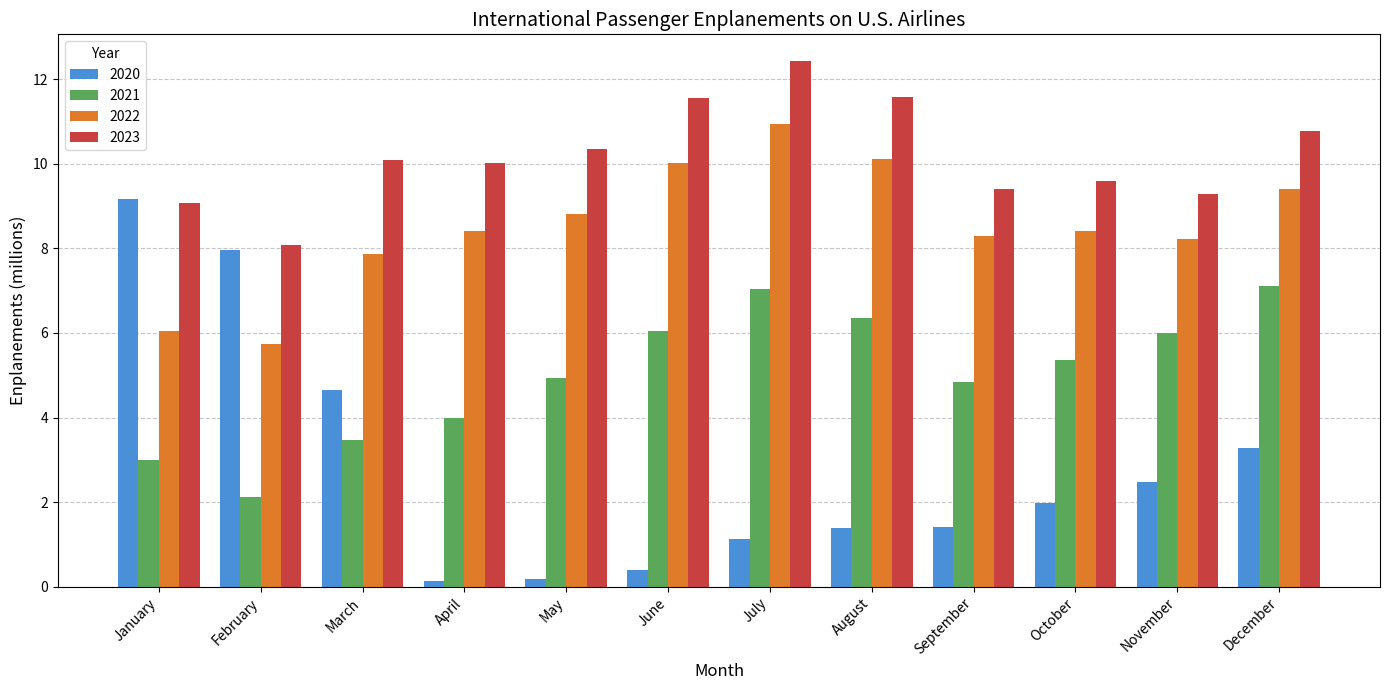

At which category does the chart reach its peak across all series?

July